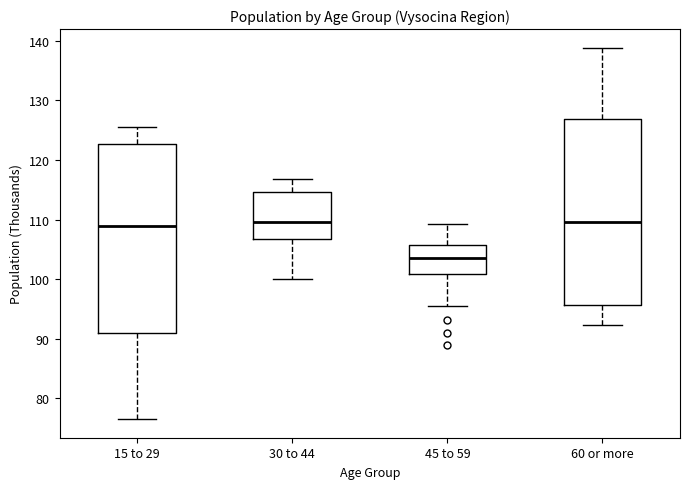

Reading left to right, read every box against the y-axis: the position of its median line, the range the box covers, and the ends of its whiskers. The values are not printed on the chart, so give them approximately, as read against the axis.

15 to 29: median 109, box 91 to 123, whiskers 77 to 126
30 to 44: median 110, box 107 to 115, whiskers 100 to 117
45 to 59: median 104, box 101 to 106, whiskers 95 to 109
60 or more: median 110, box 96 to 127, whiskers 92 to 139